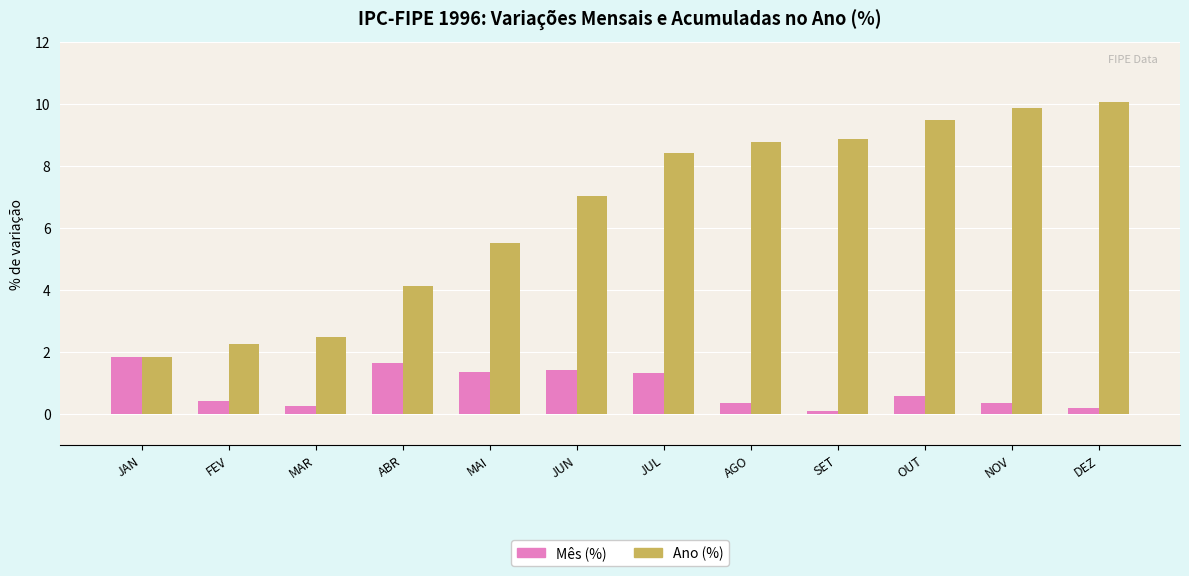

What is the greatest value displayed?

10.0